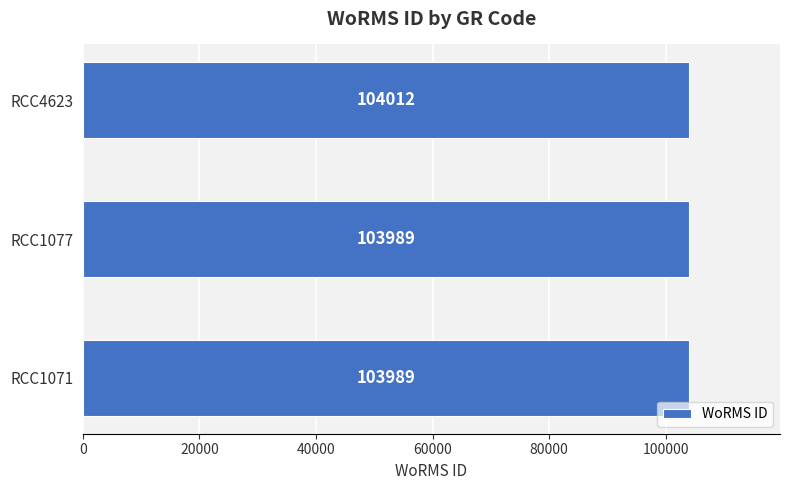

How many values exceed 103989?

1